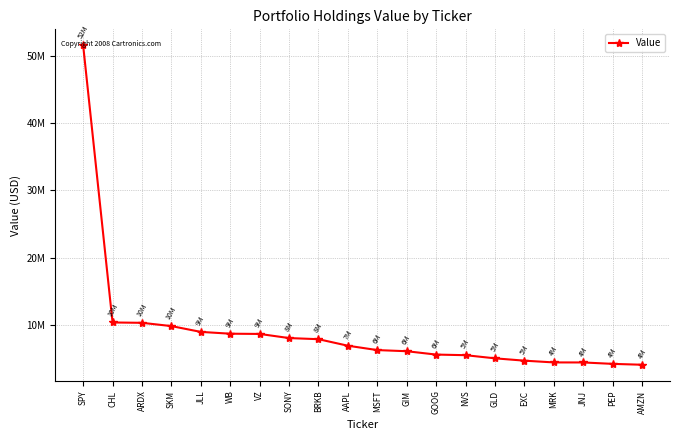

Is this an area chart (filled region under the line)?

No